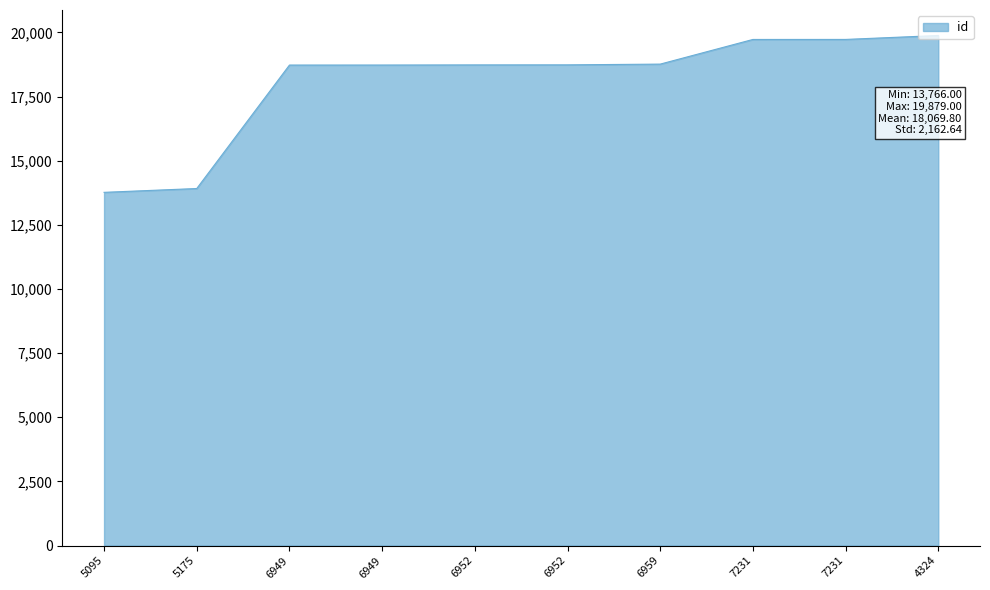

Approximately how many times larger is the value at 4324 compared to 7231?

1.0